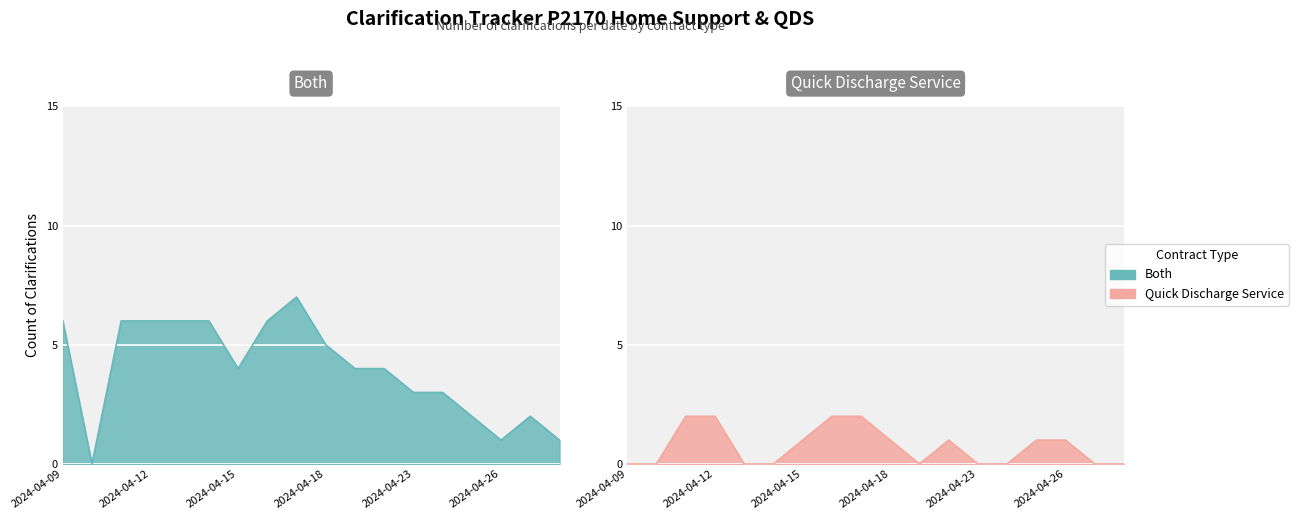

What is the value of the Both point at the 6th from the left?

6